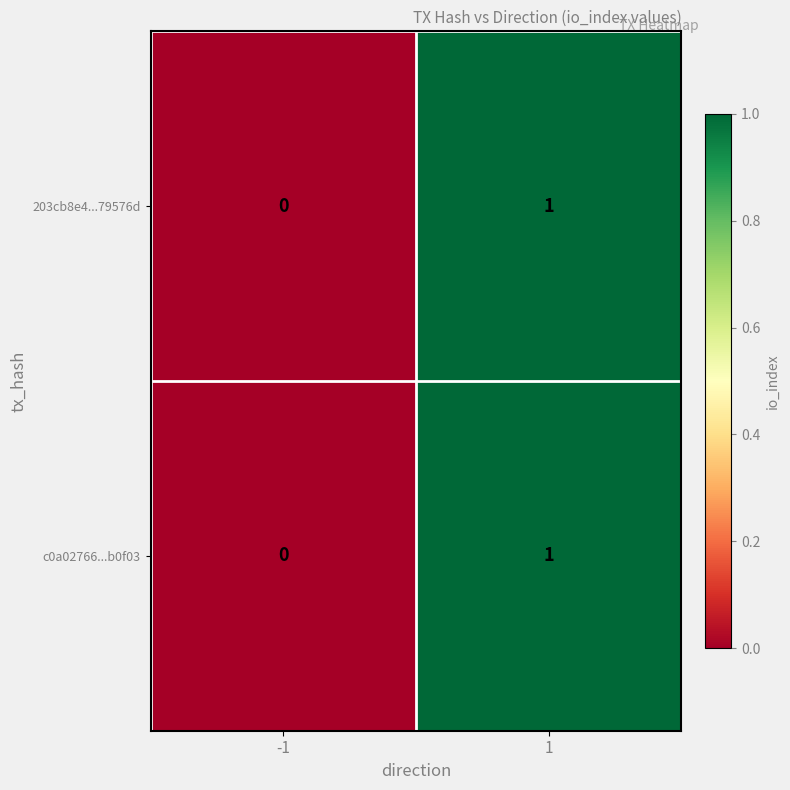

Is the value of c0a02766...b0f03 at 1 greater than the value of 203cb8e4...79576d at -1?

Yes